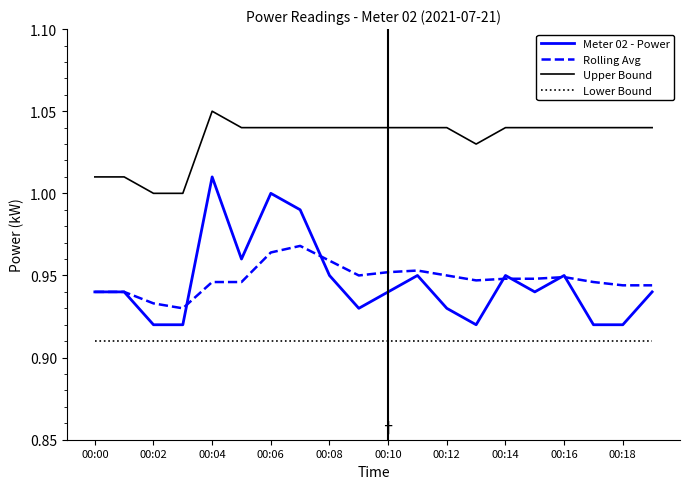

Which series has the largest total across all categories?

Upper Bound